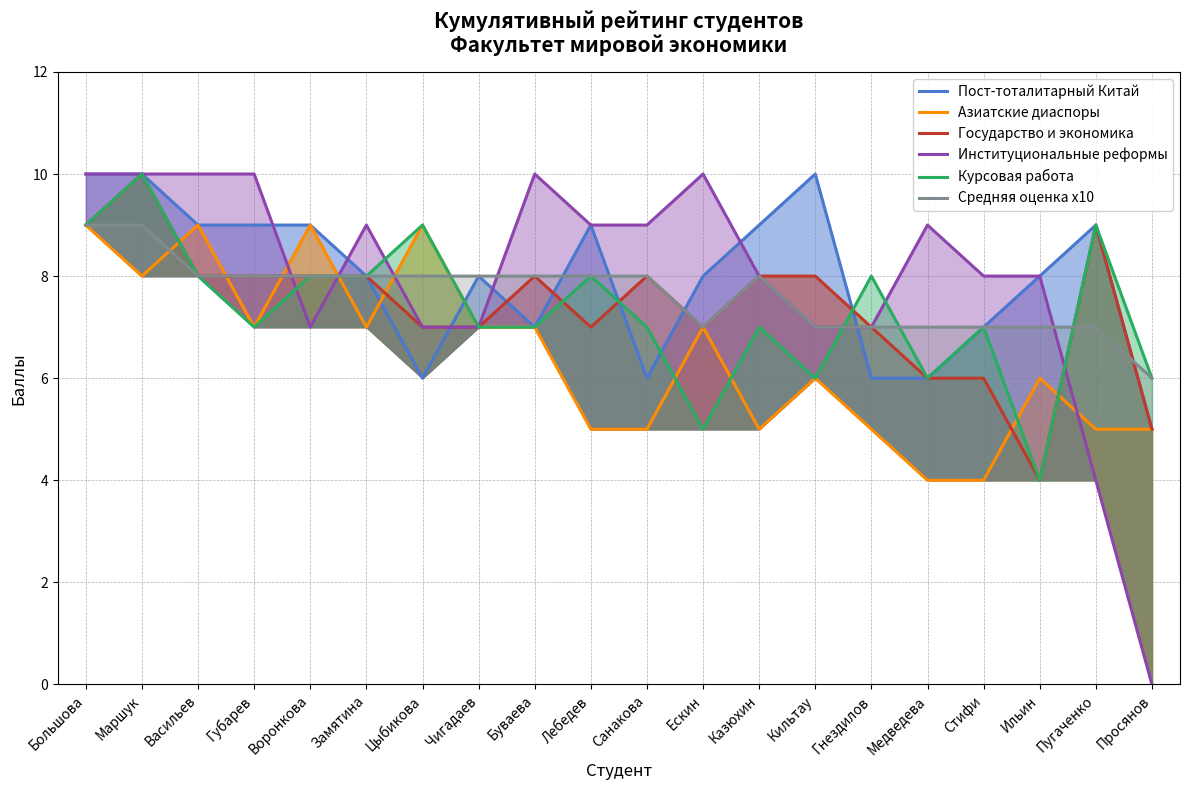

What is the value of the Азиатские диаспоры point at the 19th from the left?

5